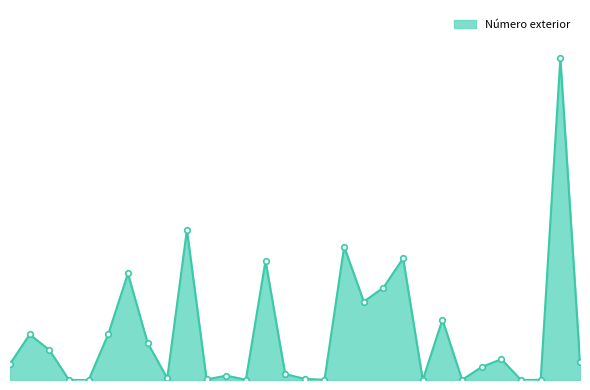

What is the average value?

317